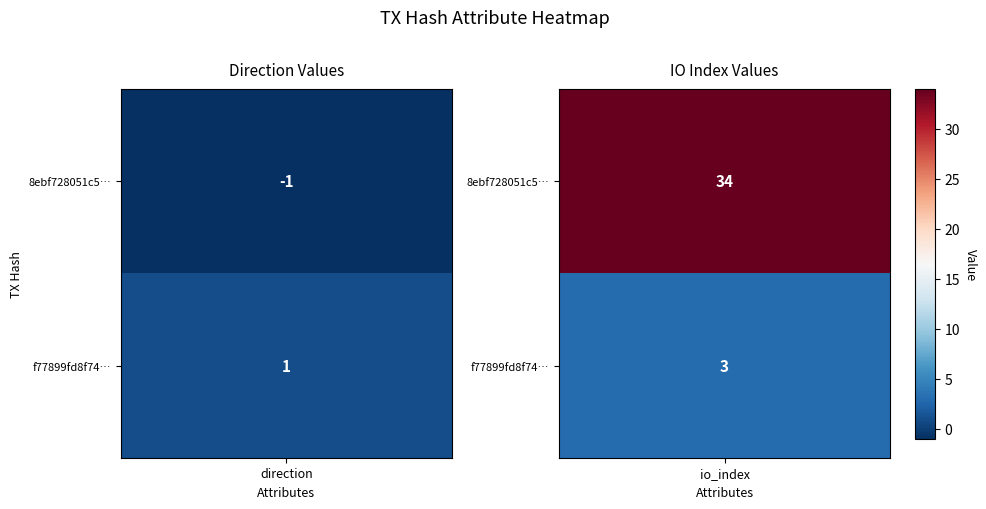

What is the average value of the 8ebf728051c5594b74ad0a3d2b9f7351f410405 series?

16